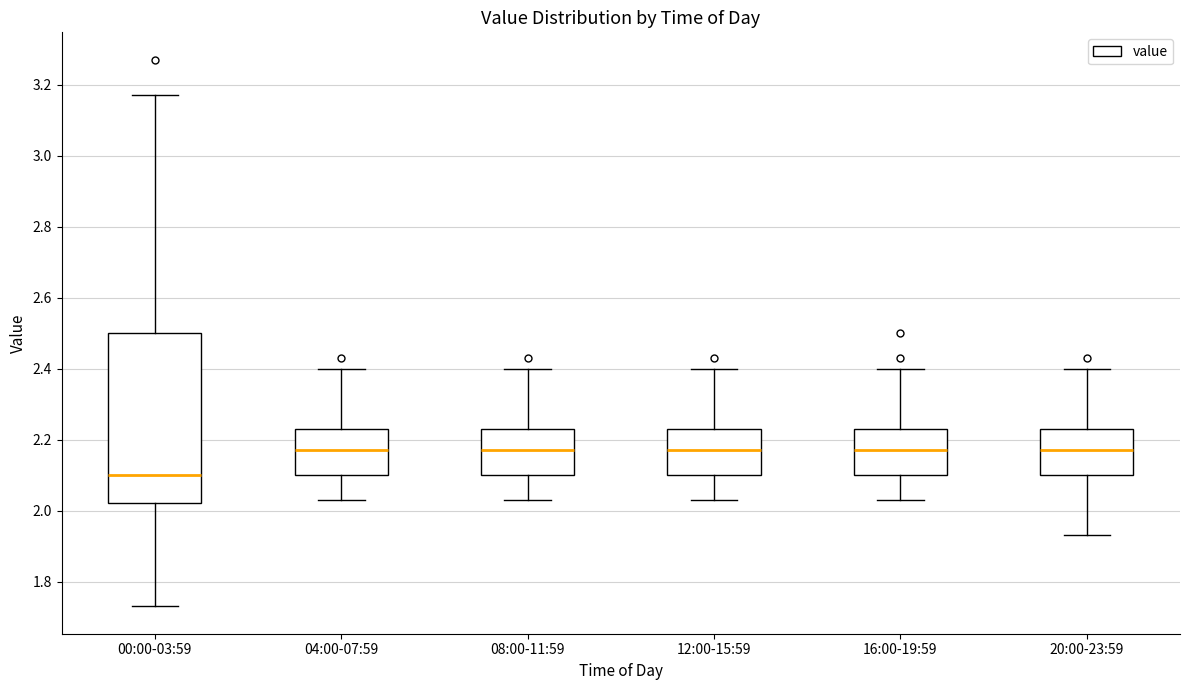

Which box's median line is the lowest?

00:00-03:59